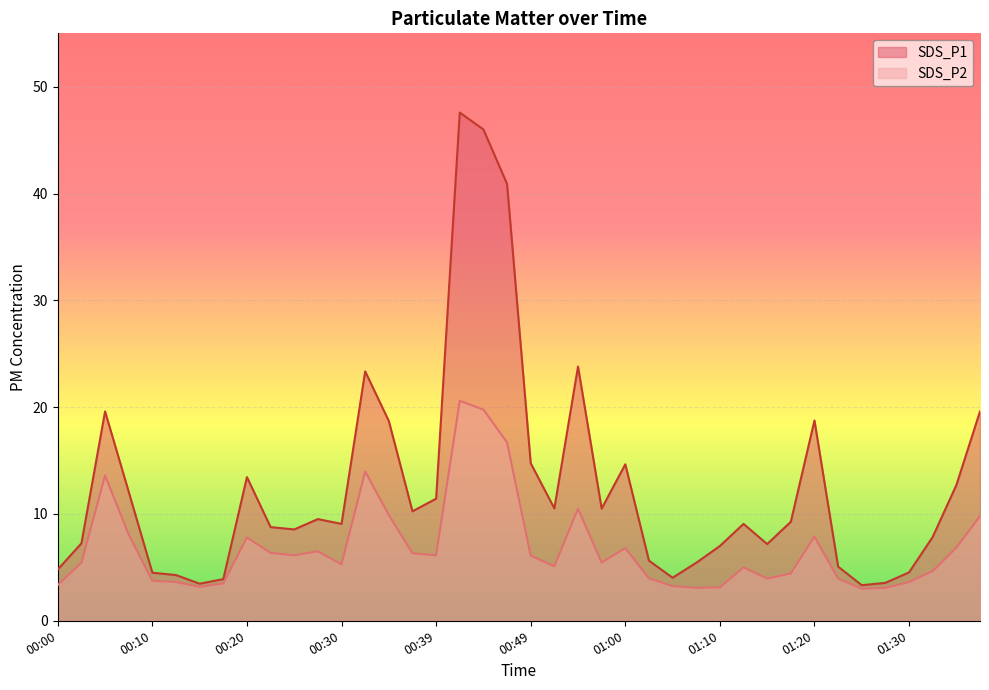

Where is SDS_P2 nearest to the value 11?

00:55